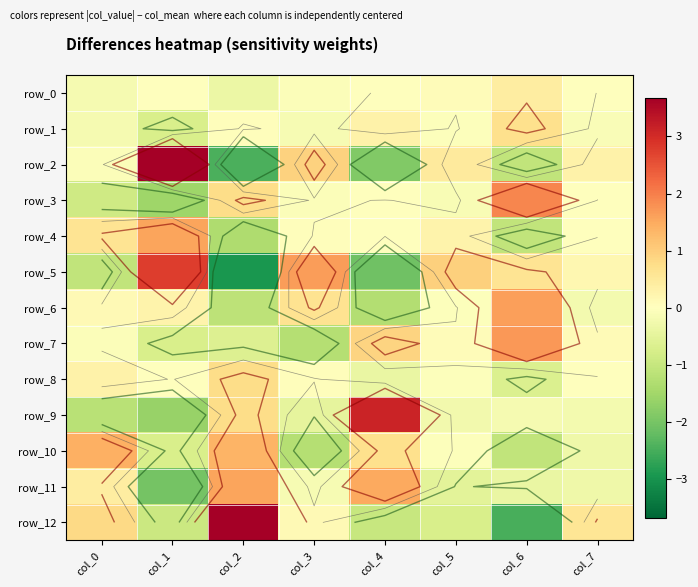

True or false: row_4 has a value of 1.6 at col_1.

True